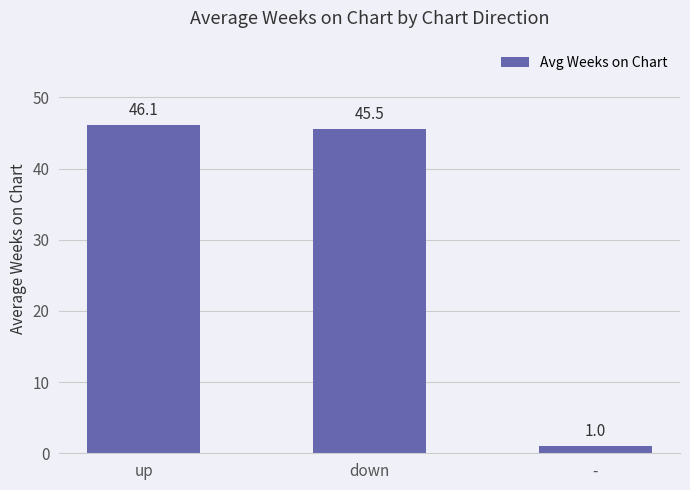

Reading right to left, what are all the values shown in this chart?

1.0	45.5	46.1